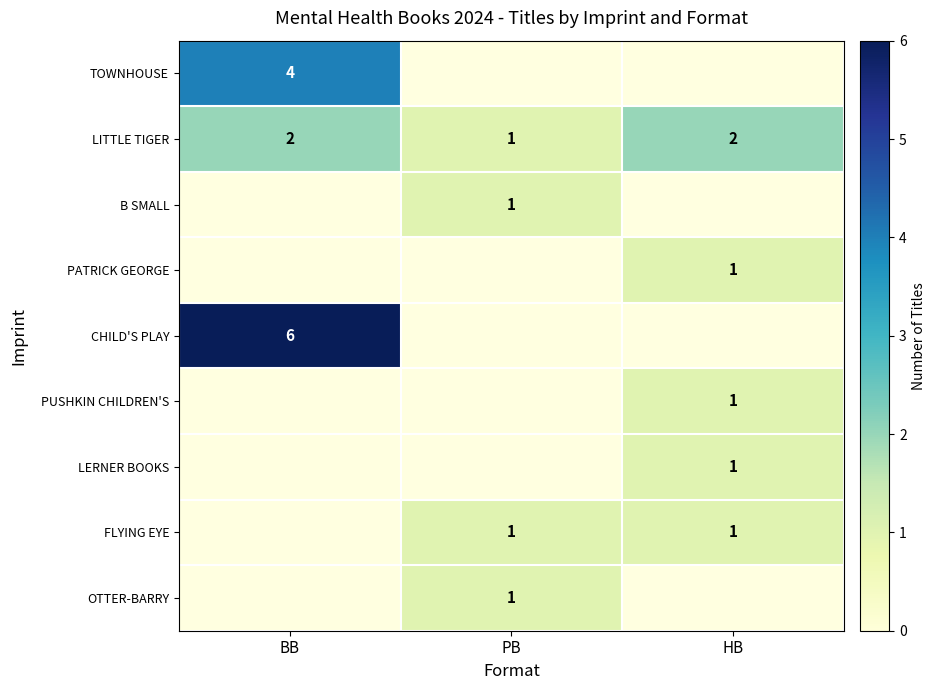

What is the minimum value for LITTLE TIGER?

1.0